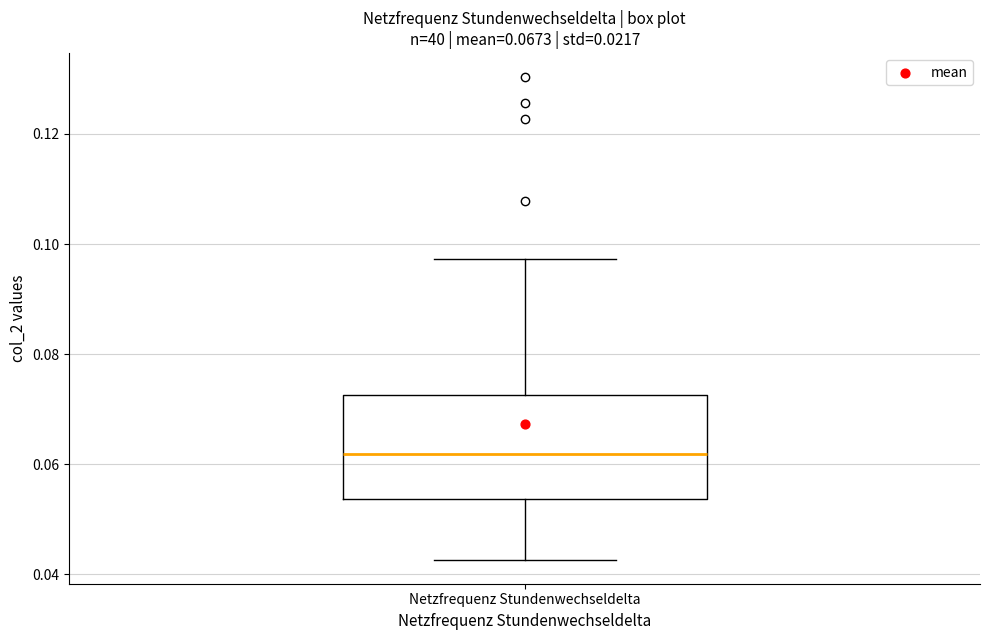

Where is the lower edge of the box for Netzfrequenz Stundenwechseldelta on the y-axis? The values are not printed on the chart, so give them approximately, as read against the axis.

0.054